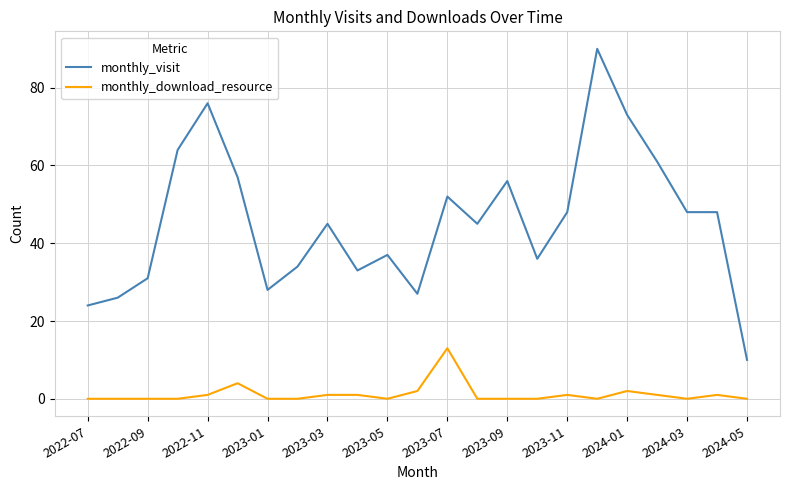

What is the difference between the maximum and minimum values in the monthly_visit series?

80